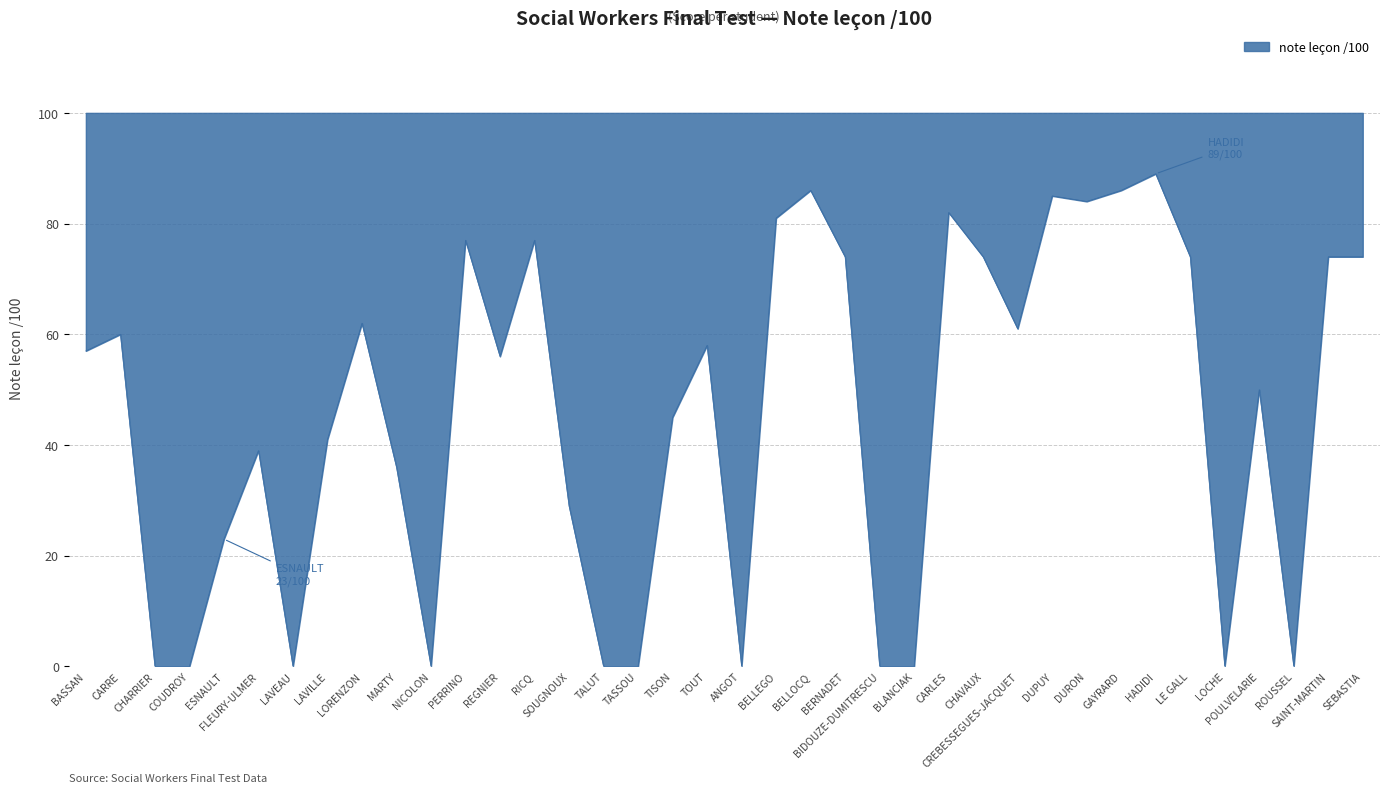

Between TISON and REGNIER, which is larger?

REGNIER